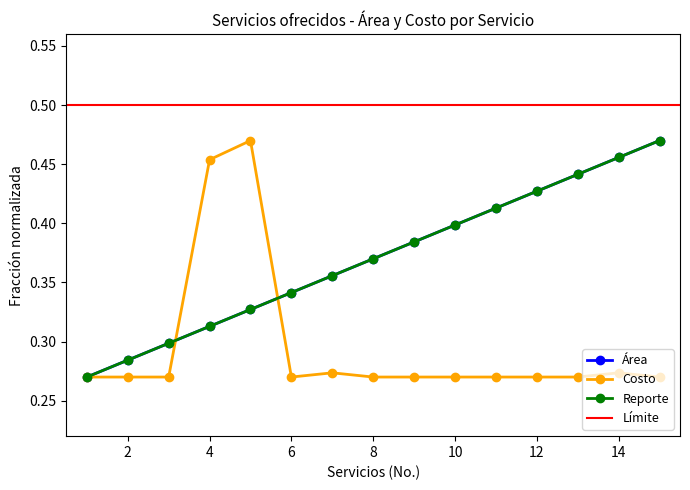

What is the difference between the maximum and minimum values in the Área series?

0.2